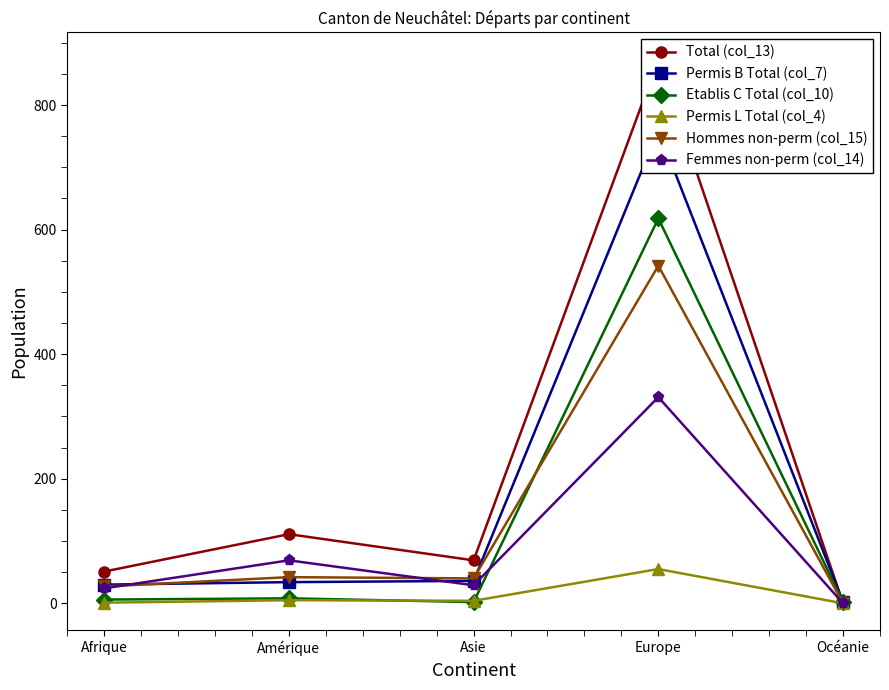

In Etablis C Total (col_10), how many points are lower than both neighbors (excluding endpoints)?

1